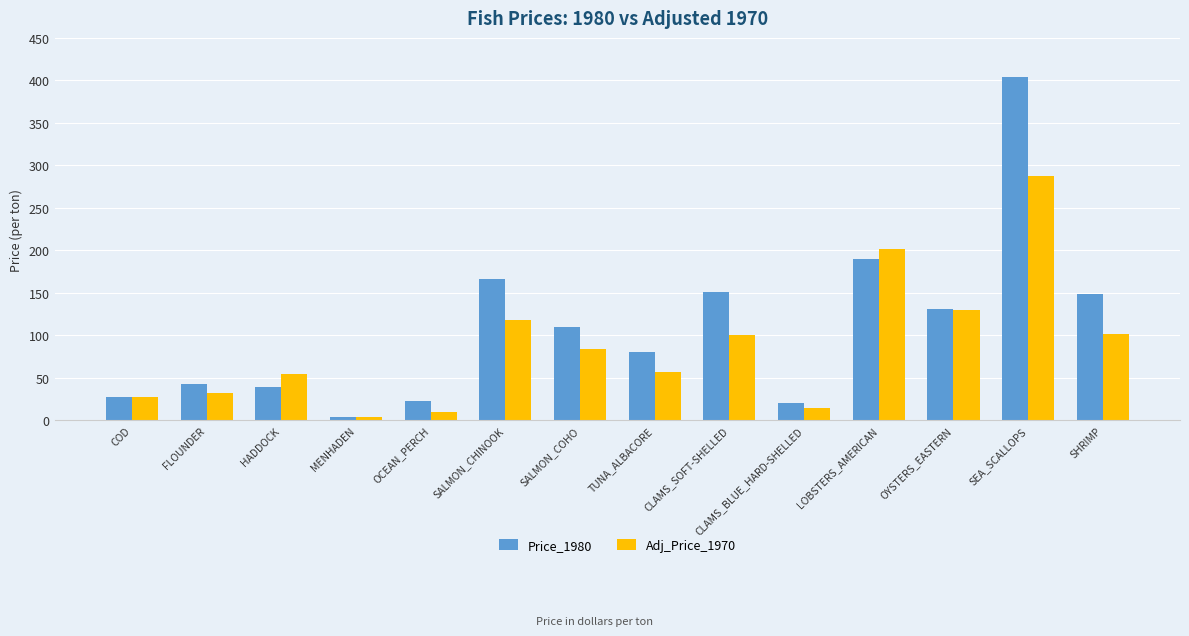

The value of Adj_Price_1970 at FLOUNDER is 32.5. True or false?

True